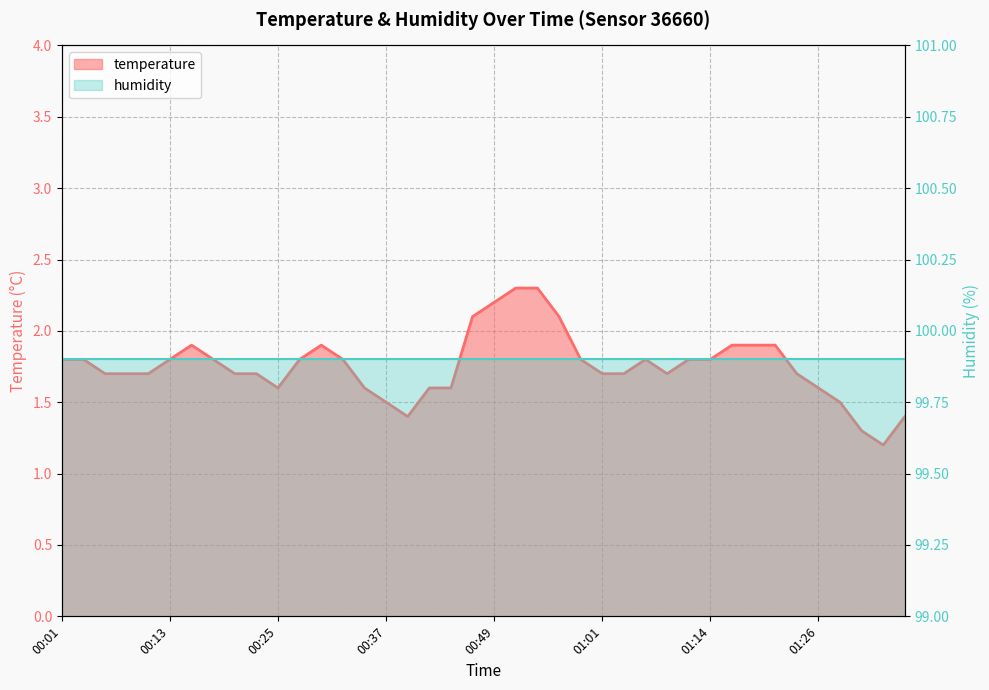

Does the chart display data point markers on the line(s)?

No